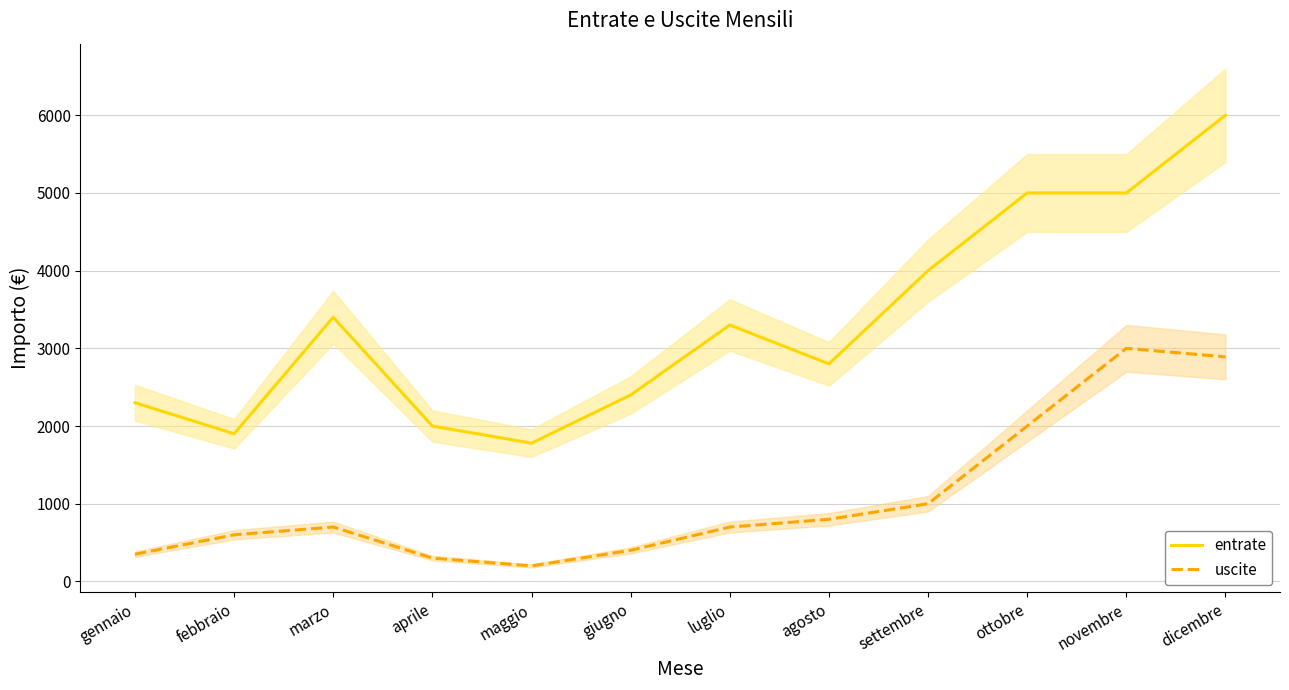

Between novembre and agosto, which is larger?

novembre